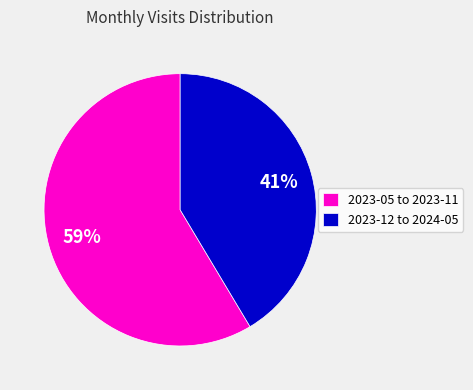

Approximately how many times larger is the value at 2023-12 to 2024-05 compared to 2023-05 to 2023-11?

0.7